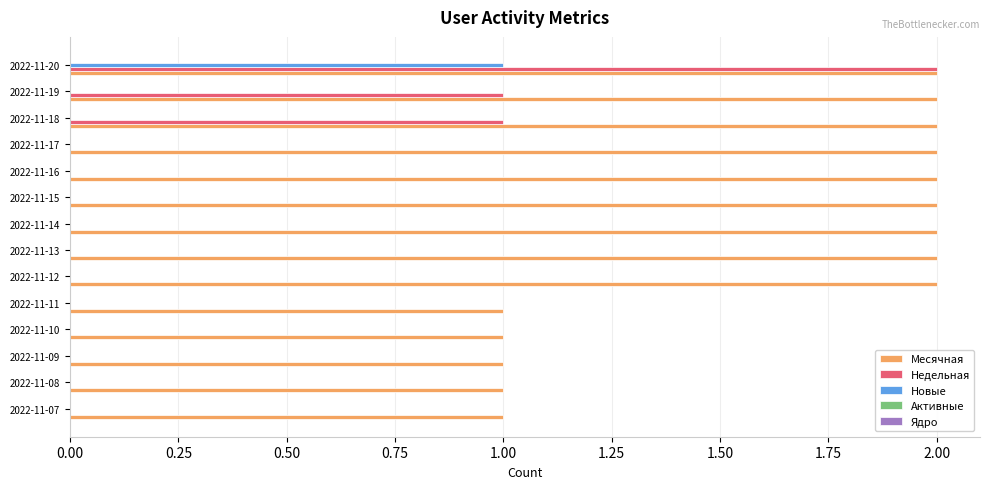

The value of Недельная at 2022-11-07 is 0. True or false?

True